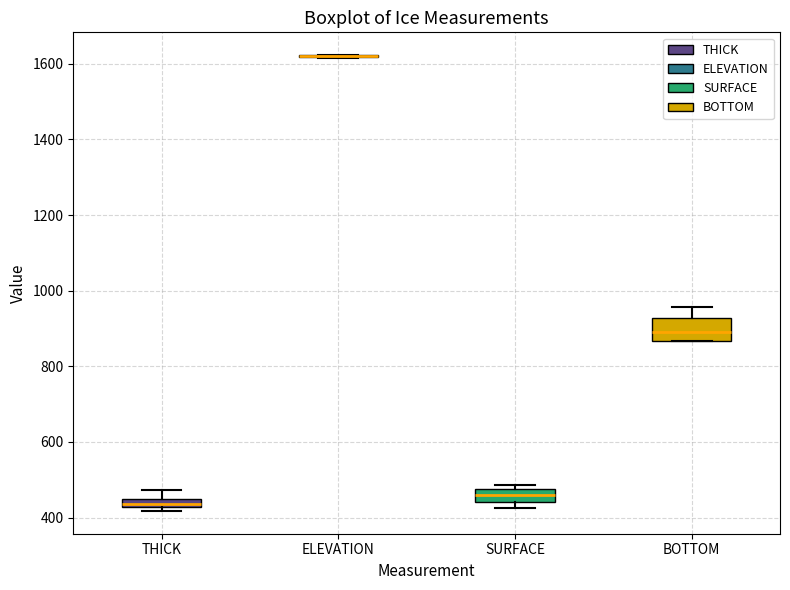

Which box is the tallest, from its lower edge to its upper edge?

BOTTOM